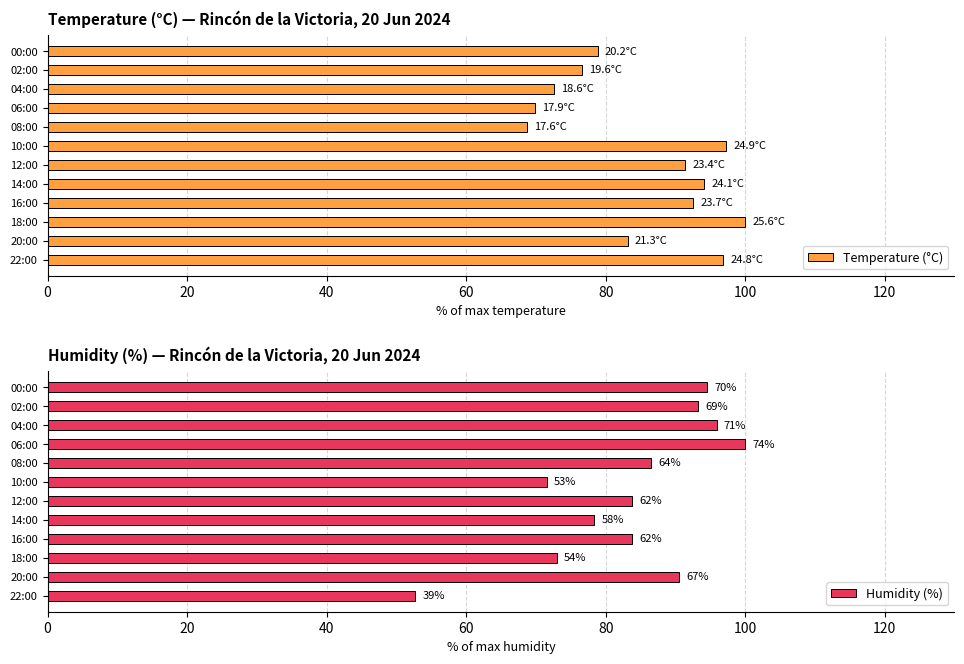

Which series has the largest total across all categories?

Temperature (°C)